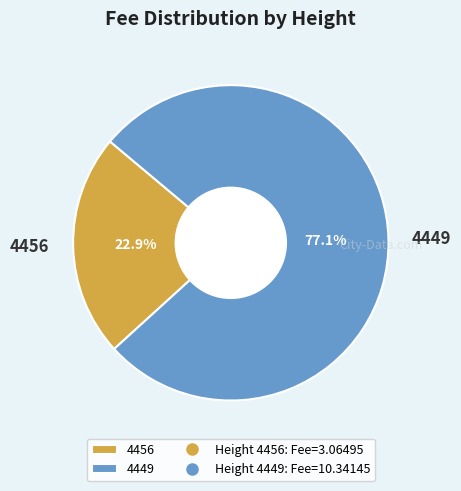

Which category accounts for the majority?

4449